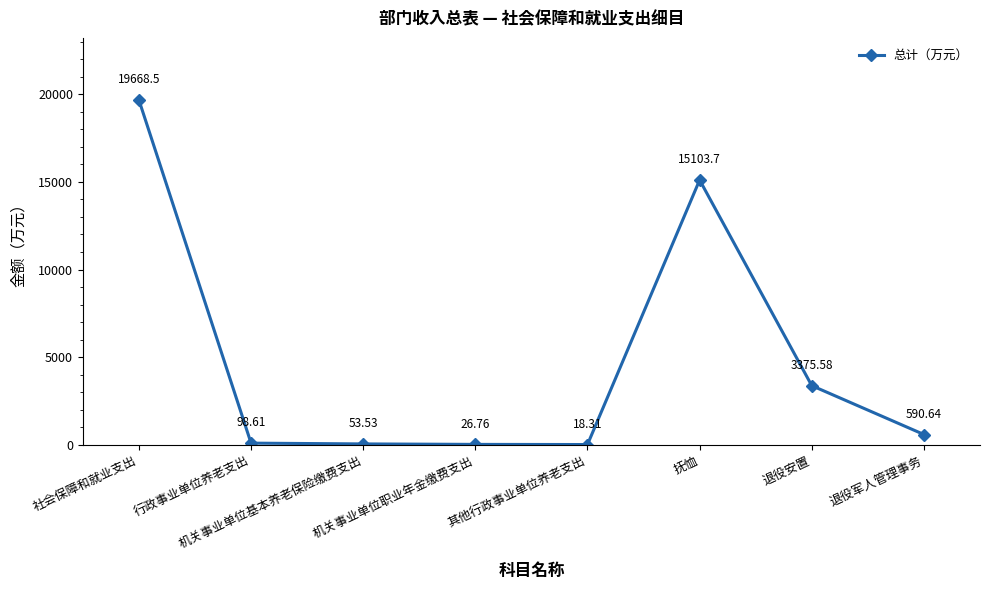

Is it true that the value at 抚恤 is 15103.7?

True